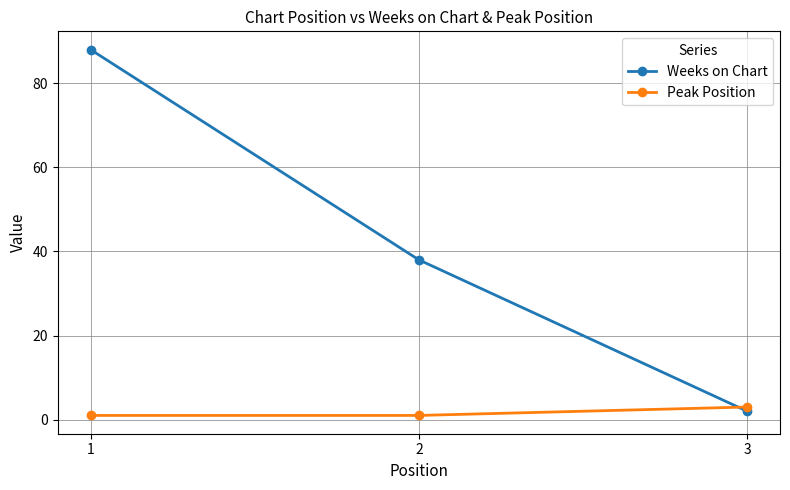

Reading left to right, what are all the values shown in this chart?

Weeks on Chart: 1=88	2=38	3=2
Peak Position: 1=1	2=1	3=3